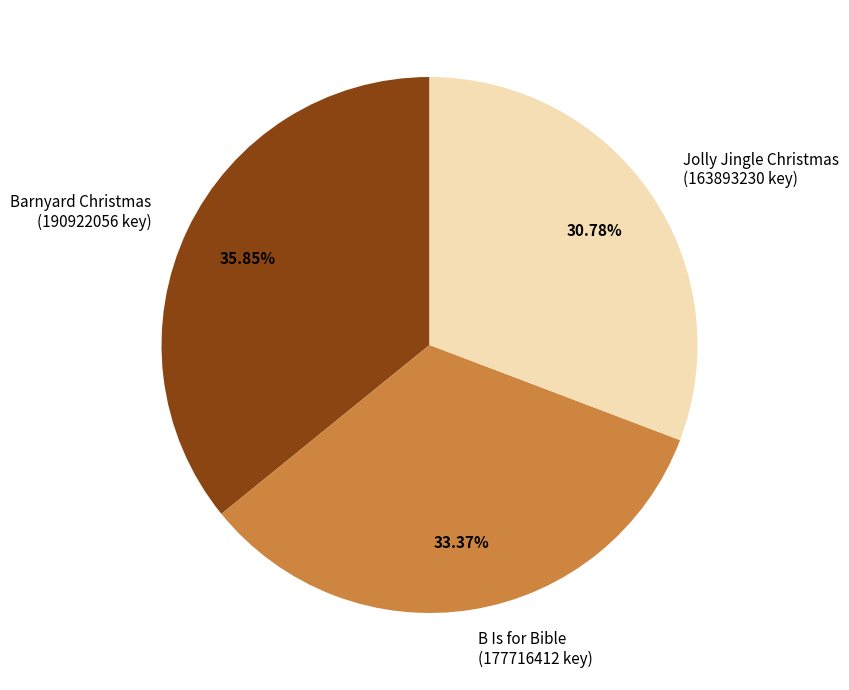

Is there any slice that represents more than half of the pie?

No